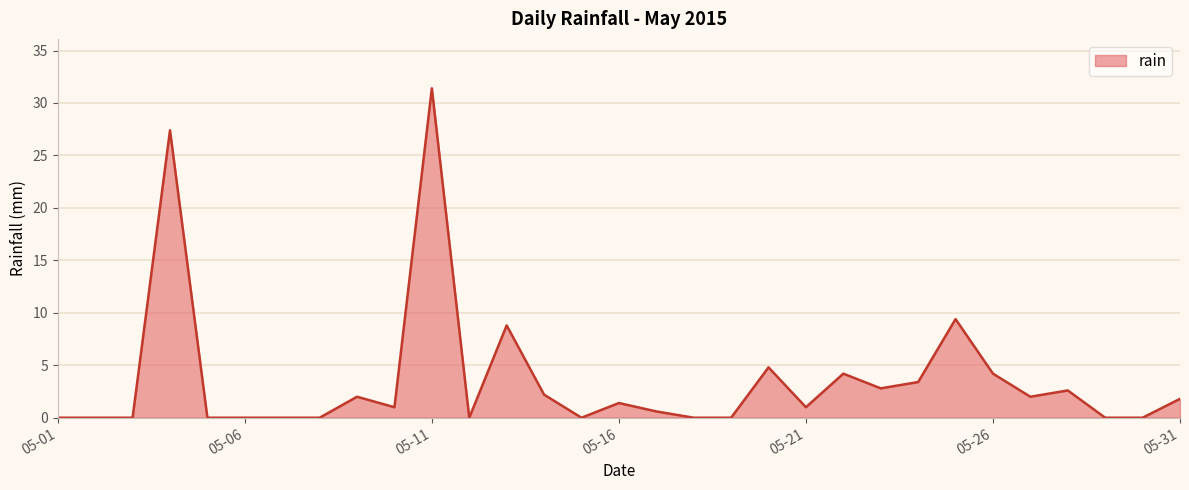

Reading left to right, what are all the values shown in this chart?

0.0	0.0	0.0	27.4	0.0	0.0	0.0	0.0	2.0	1.0	31.4	0.0	8.8	2.2	0.0	1.4	0.6	0.0	0.0	4.8	1.0	4.2	2.8	3.4	9.4	4.2	2.0	2.6	0.0	0.0	1.8